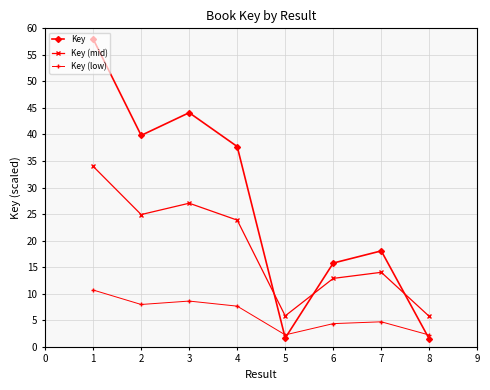

How many intersections are there between Key (mid) and Key?

3